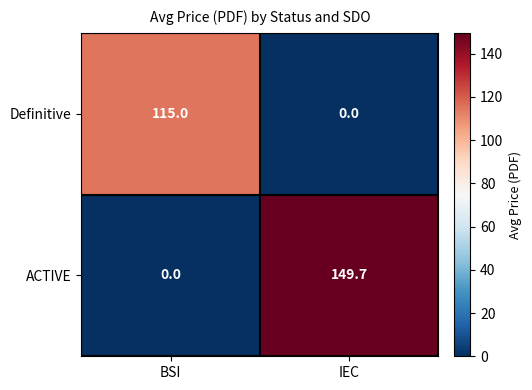

What is the total value across all series at IEC?

149.7